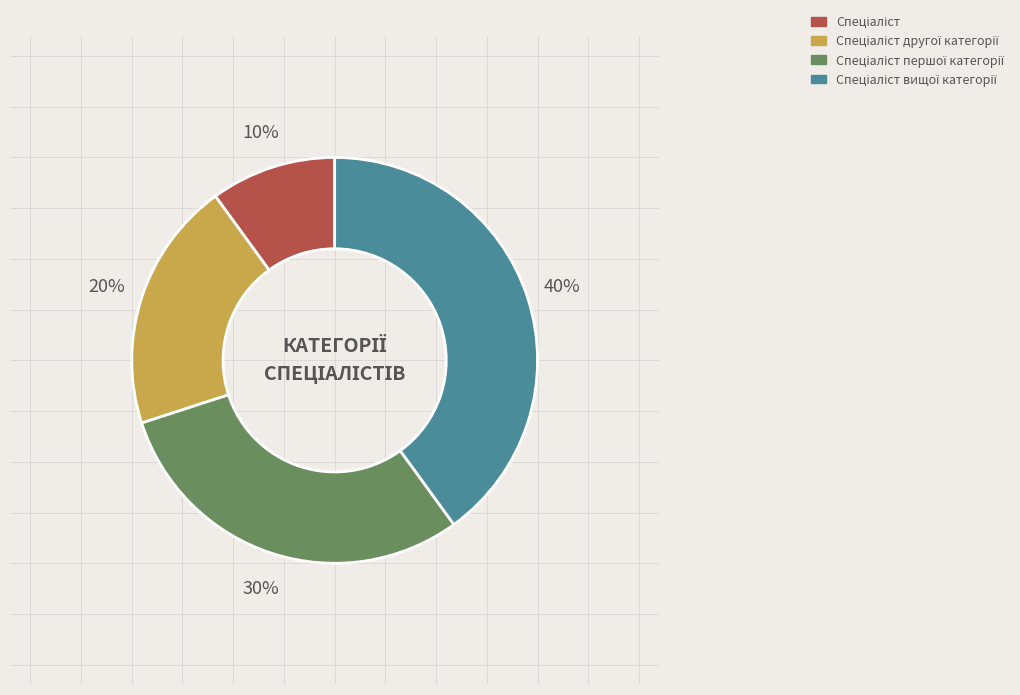

Is there any slice that represents more than half of the pie?

No